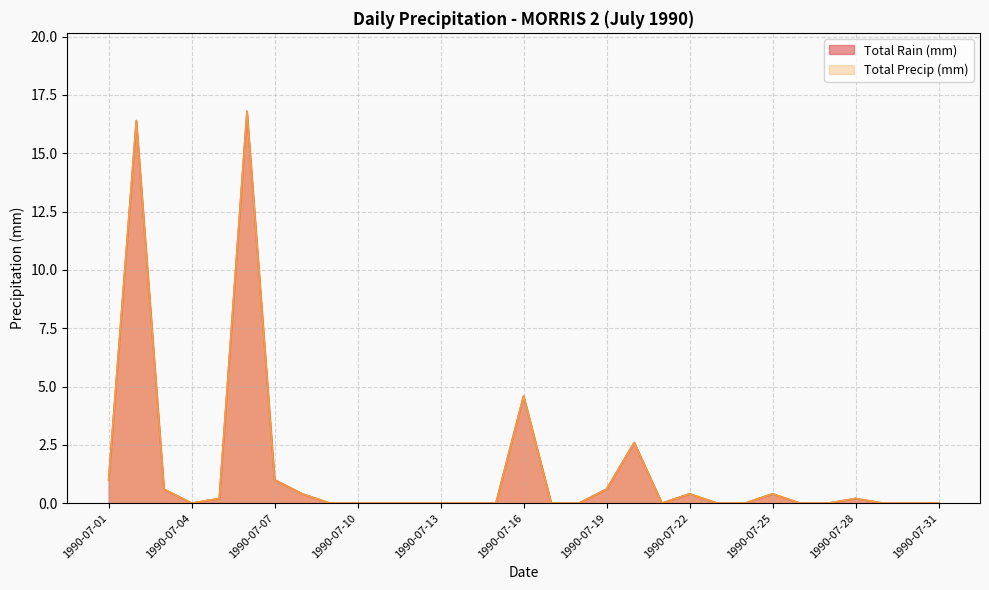

What is the maximum value for Total Precip (mm)?

16.8